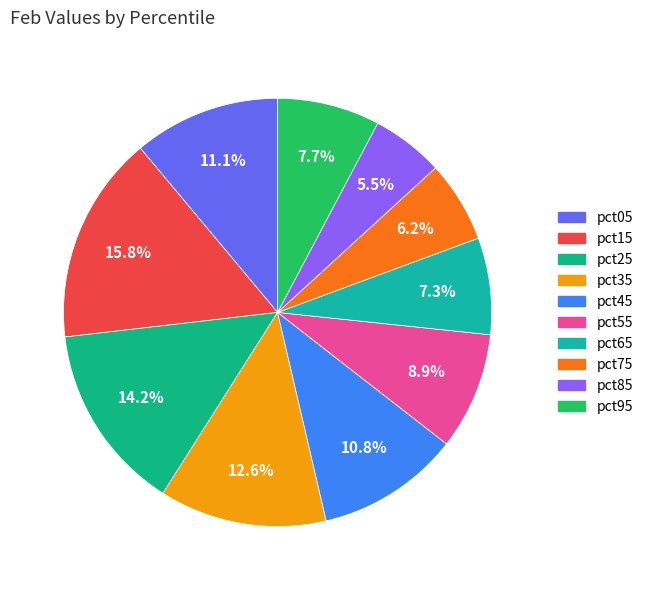

How many slices are in this pie chart?

10